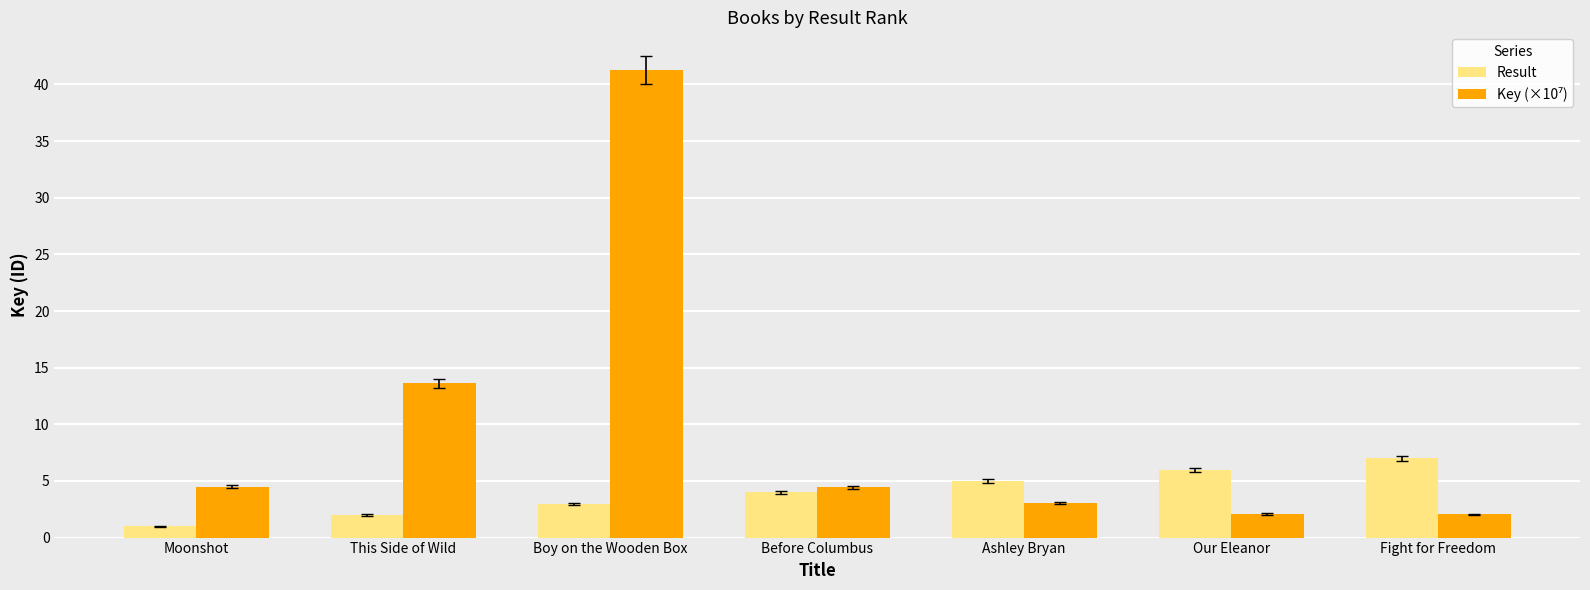

At which category is the sum across all series the highest?

Boy on the Wooden Box